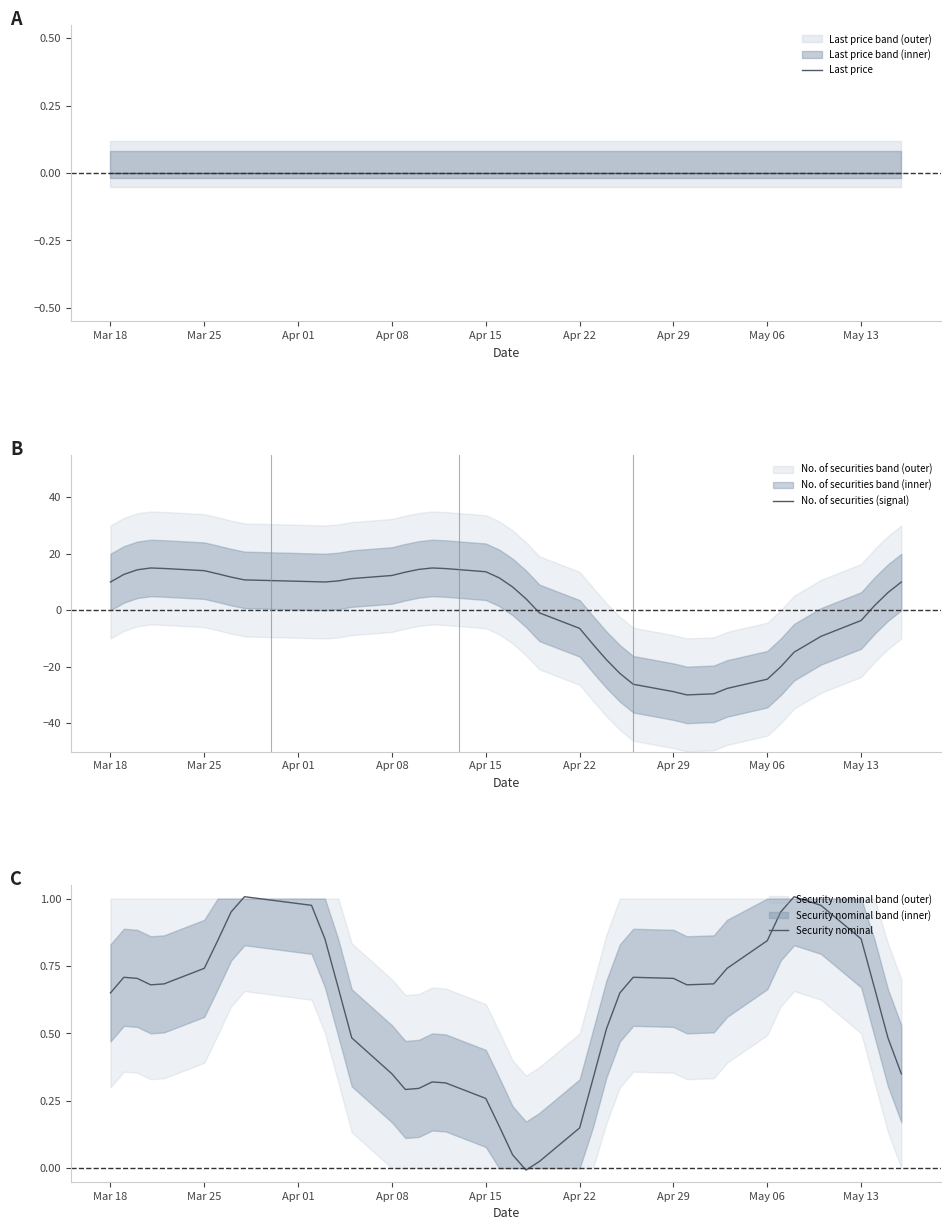

What is the minimum value for No. of securities (signal)?

-30.0